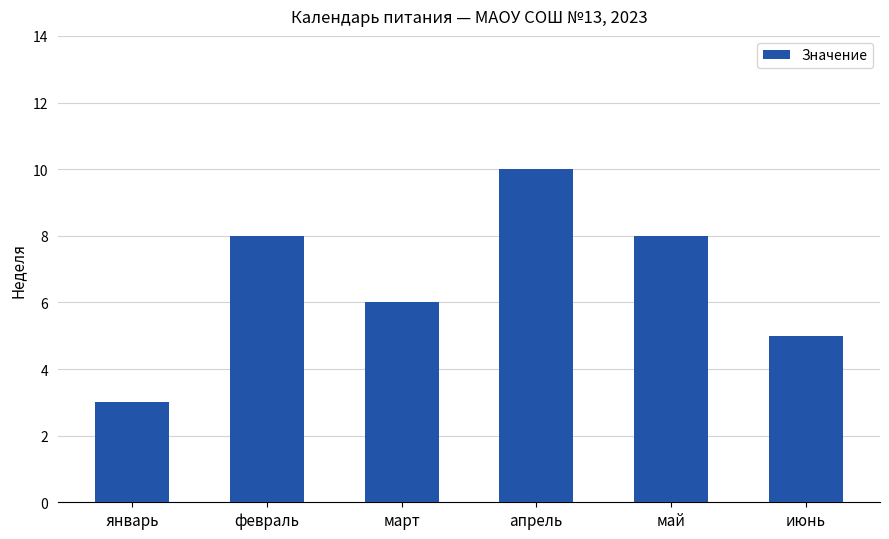

What is the difference between the second highest and second lowest values?

3